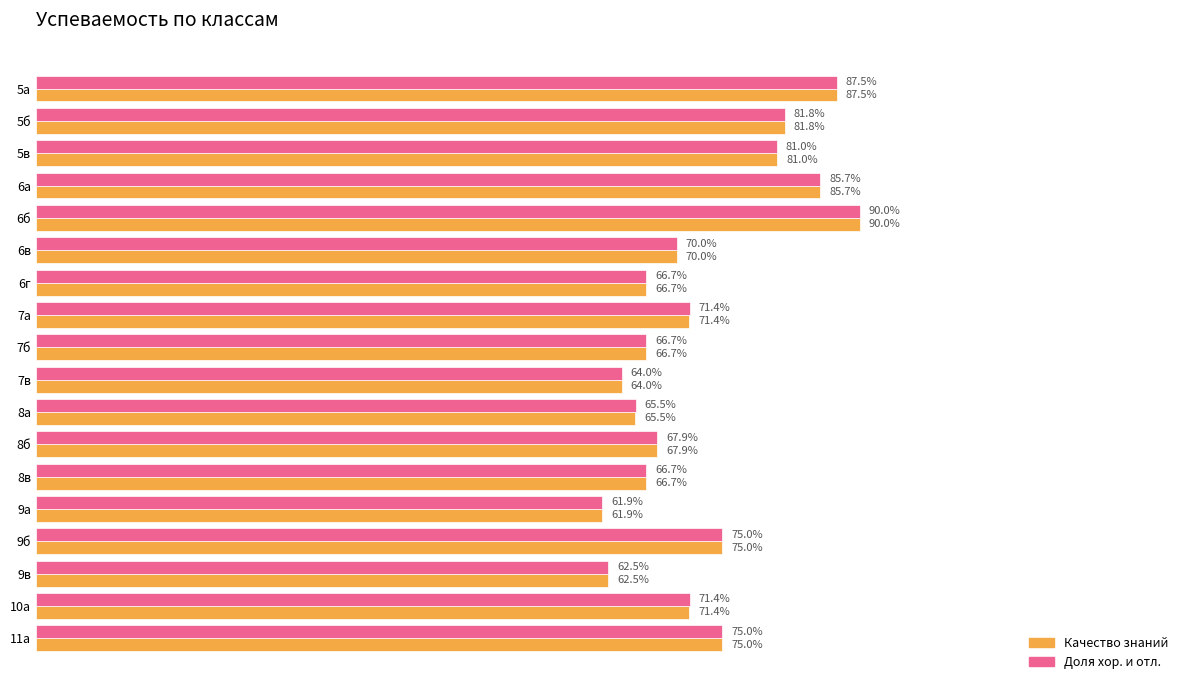

What are all the series names shown in the legend?

Качество знаний, Доля хор. и отл.